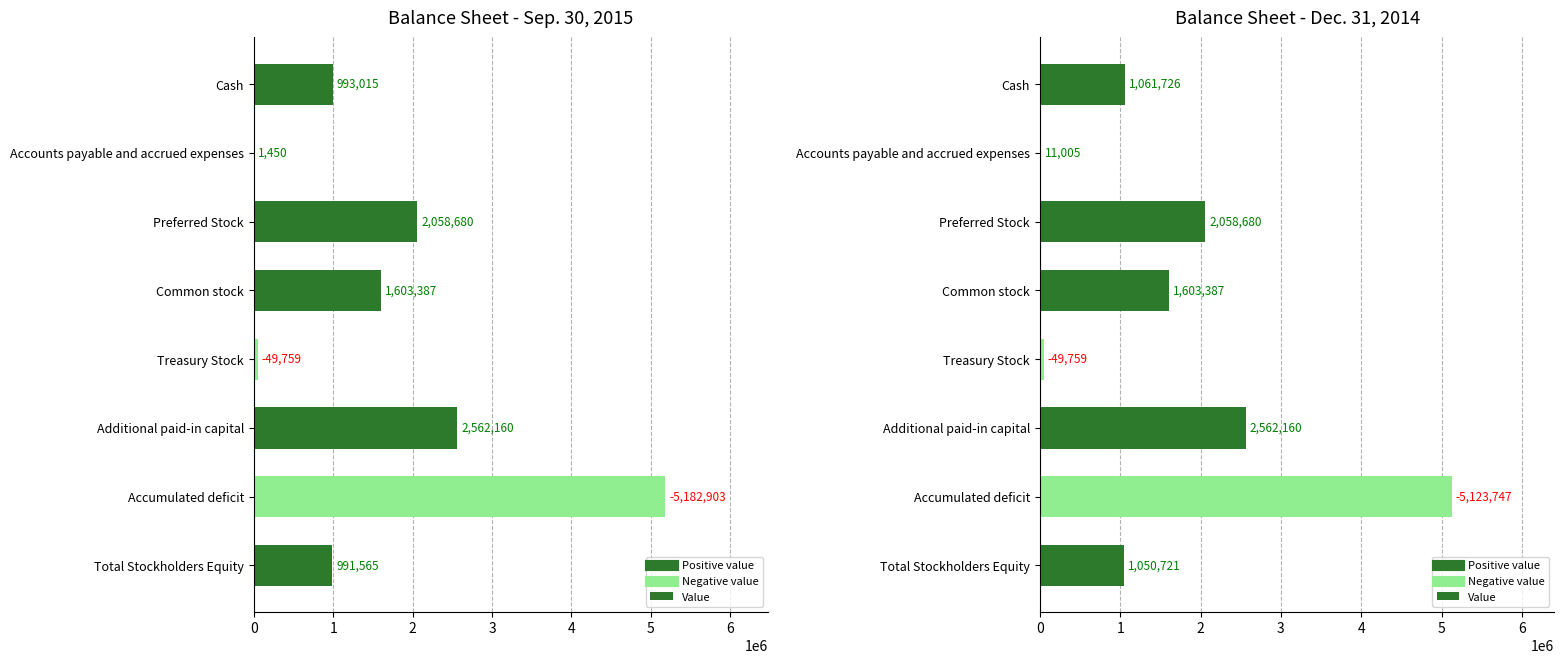

What is the sum of all values?

13521185